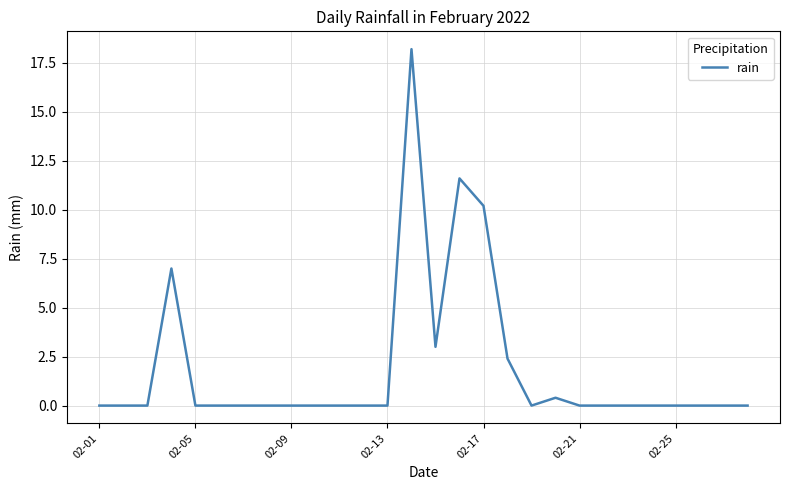

What is the average value?

1.9